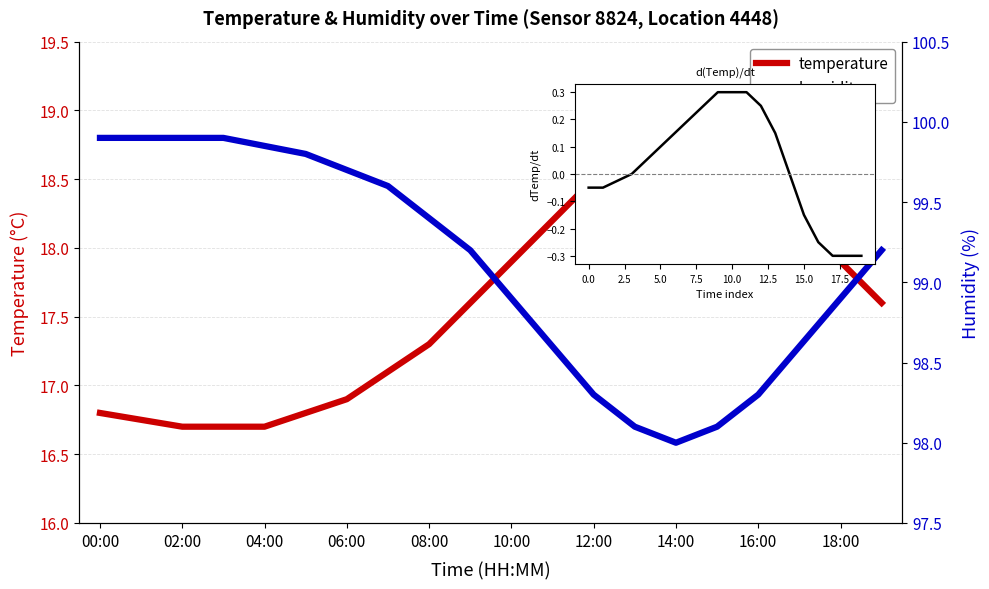

Is it true that dT/dt equals -0.2 at 14?

False